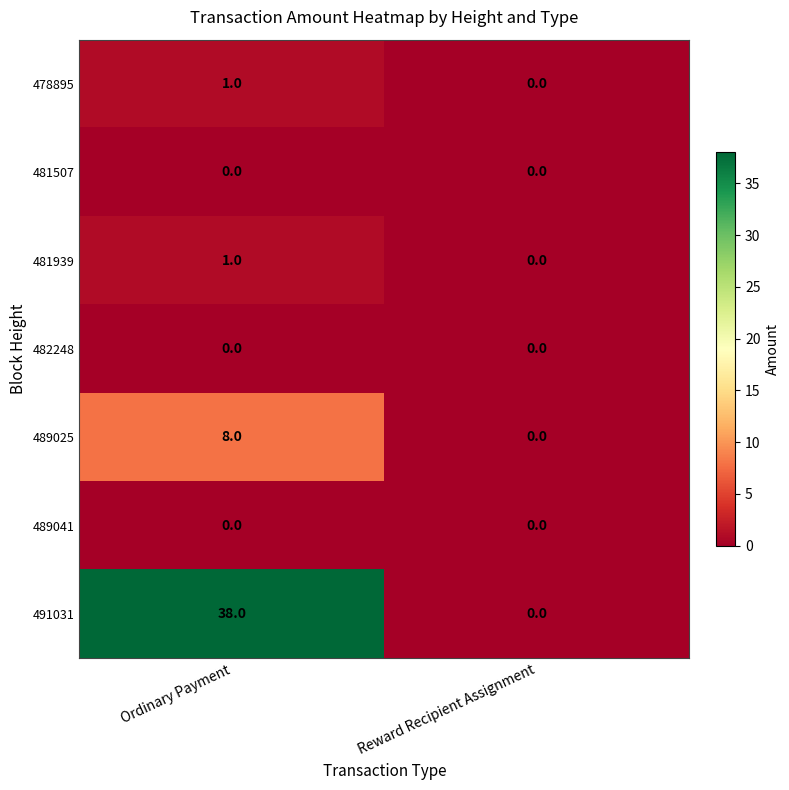

Reading left to right, what are all the values shown in this chart?

478895: Ordinary Payment=1	Reward Recipient Assignment=0
481507: Ordinary Payment=0	Reward Recipient Assignment=0
481939: Ordinary Payment=1	Reward Recipient Assignment=0
482248: Ordinary Payment=0	Reward Recipient Assignment=0
489025: Ordinary Payment=8	Reward Recipient Assignment=0
489041: Ordinary Payment=0	Reward Recipient Assignment=0
491031: Ordinary Payment=38	Reward Recipient Assignment=0